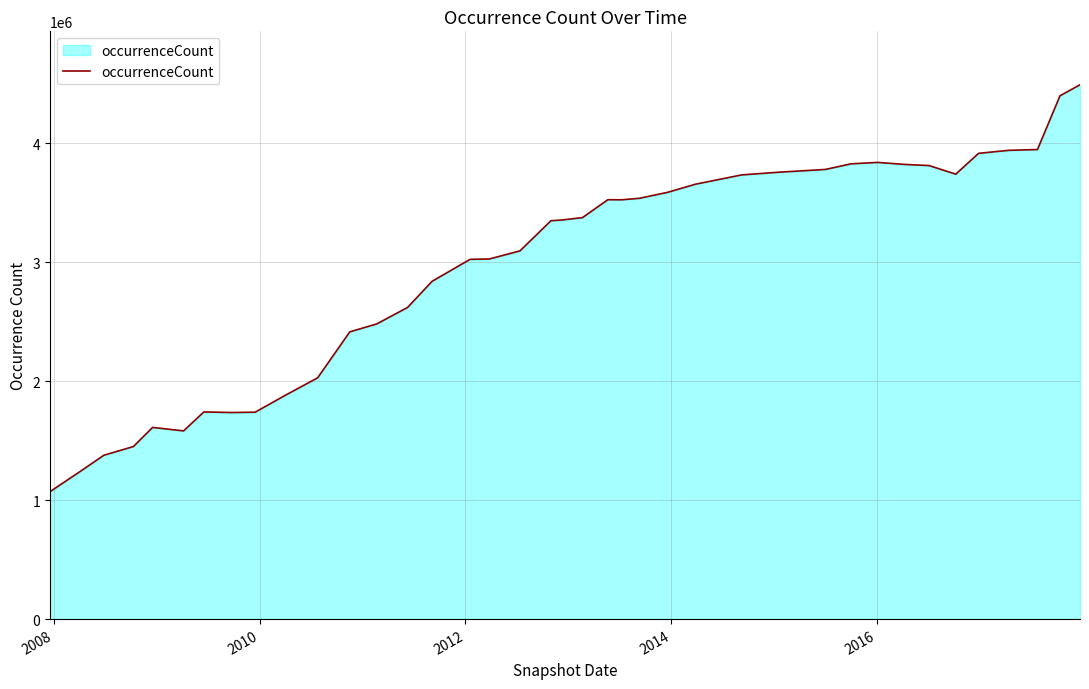

What is the difference between the maximum and minimum values?

3420480